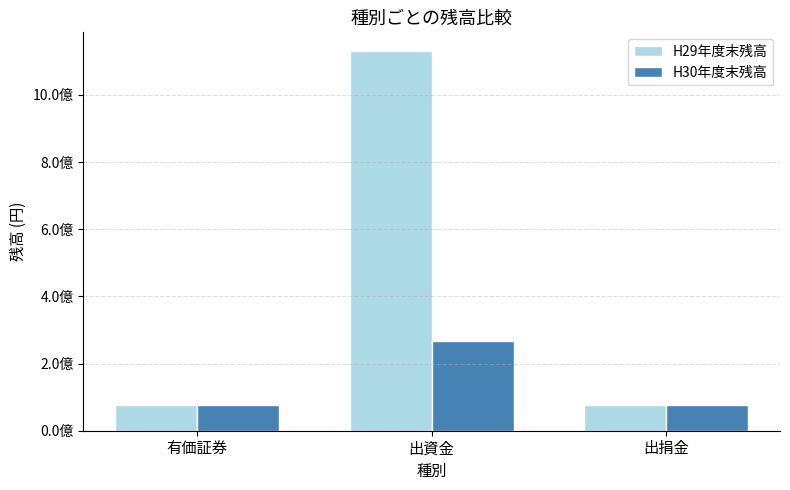

Are the bars grouped side by side (vs. stacked)?

Yes